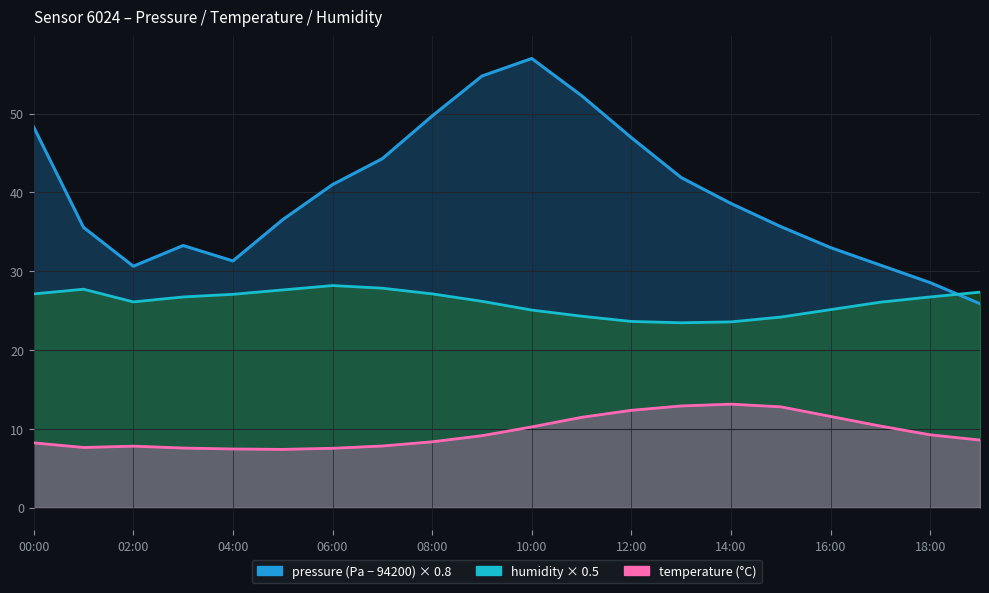

What is the spread (max minus min) of values at 04:00?

23.9